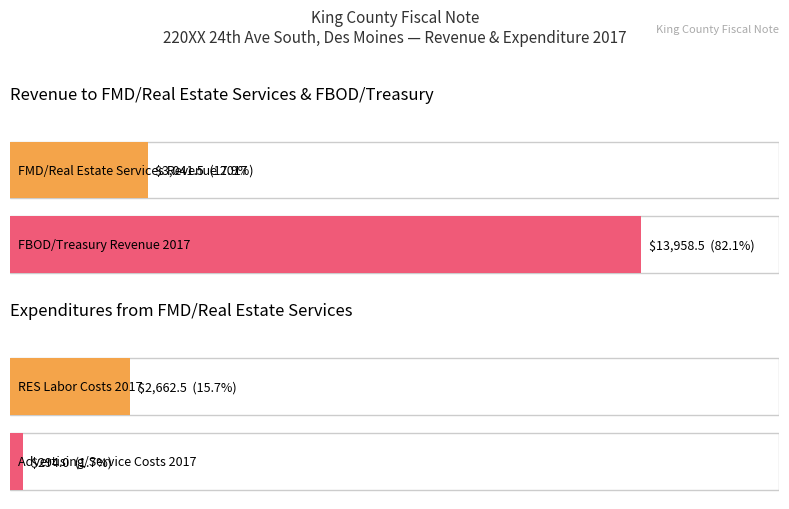

What is the difference between the Revenue 2017/2018 values at FMD/Real Estate Services and FBOD/Treasury?

10917.0